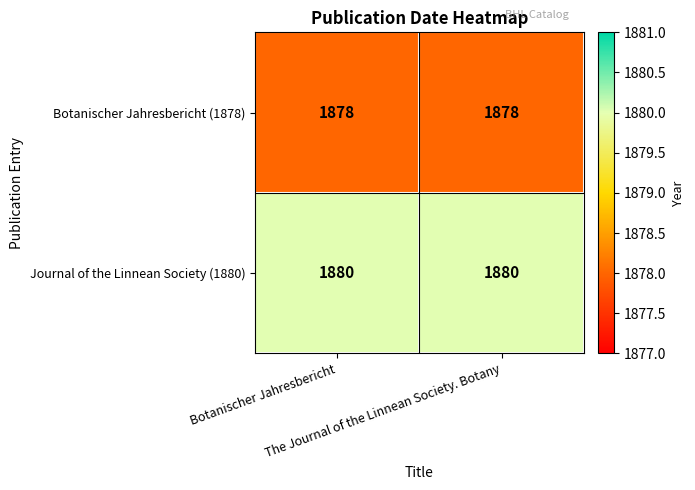

What is the average value of the Journal of the Linnean Society (1880) series?

1880